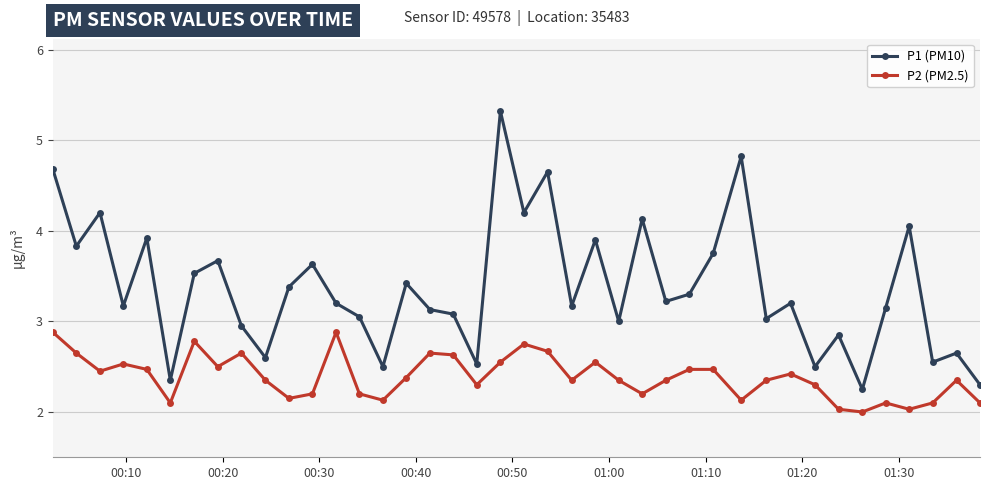

Which series has the widest spread of values?

P1 (PM10)